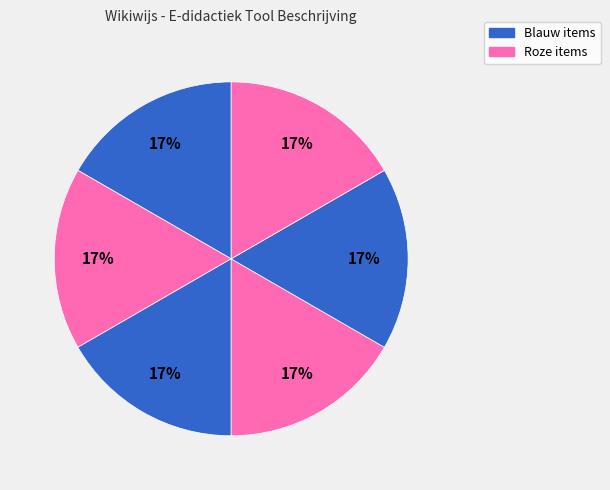

How many slices are in this pie chart?

6